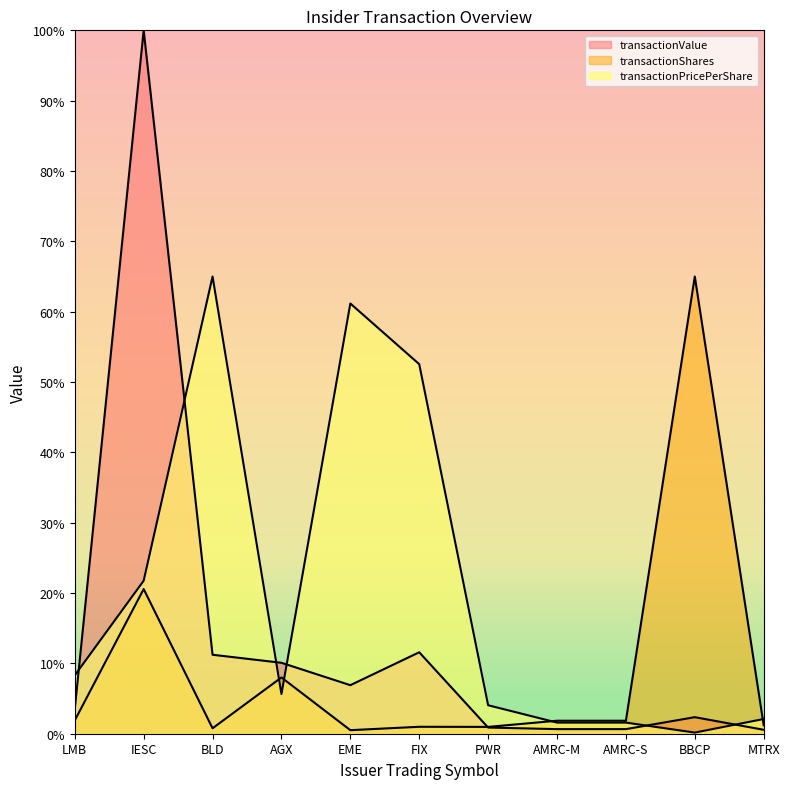

Where do transactionShares and transactionValue first cross each other?

FIX and PWR